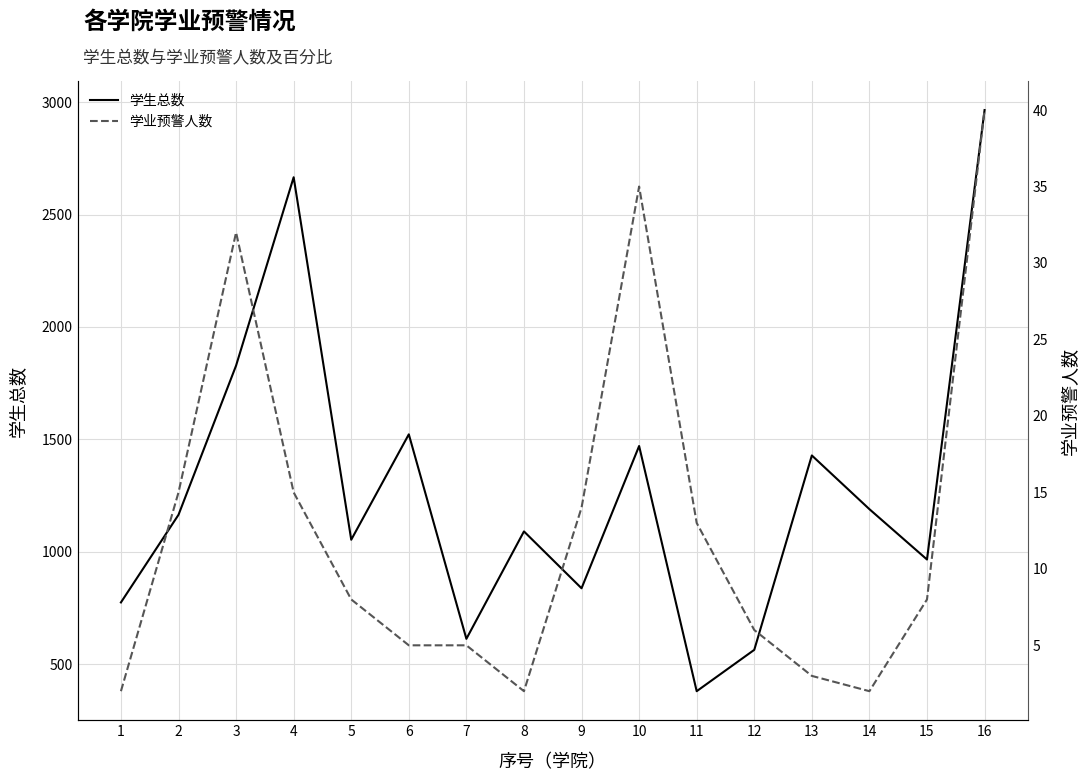

True or false: 学生总数 and 学业预警人数 intersect in this chart.

False